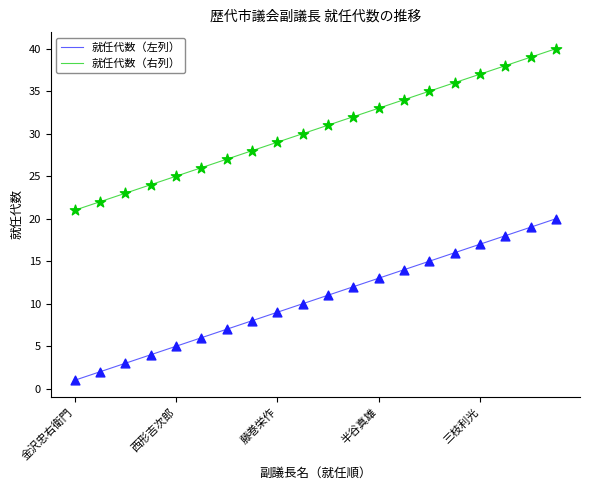

Which series has the largest total across all categories?

就任代数（右列）